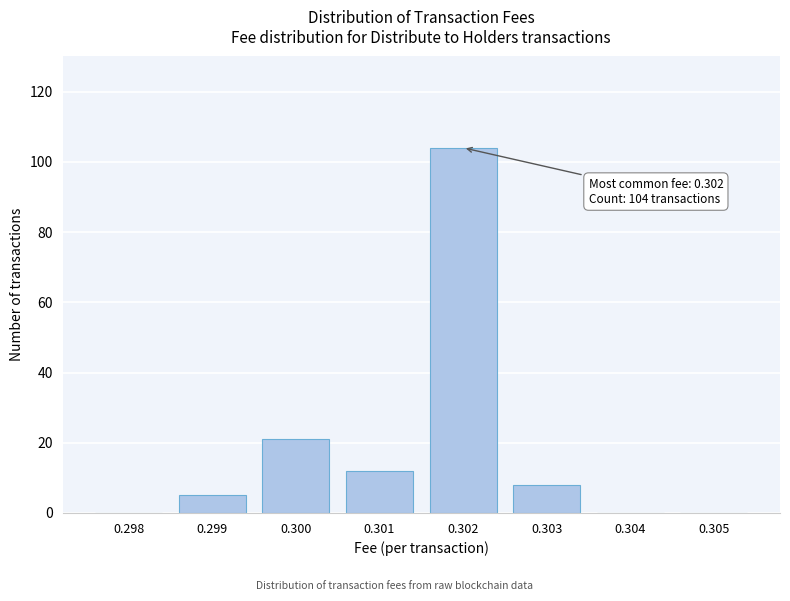

Reading right to left, list all the values displayed in this chart.

0.305=0	0.304=0	0.303=8	0.302=104	0.301=12	0.300=21	0.299=5	0.298=0